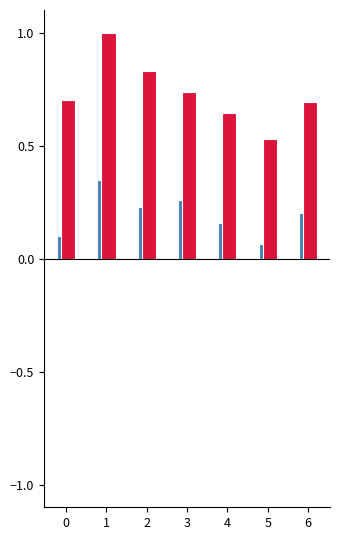

What is the total value across all series at 6?

0.9